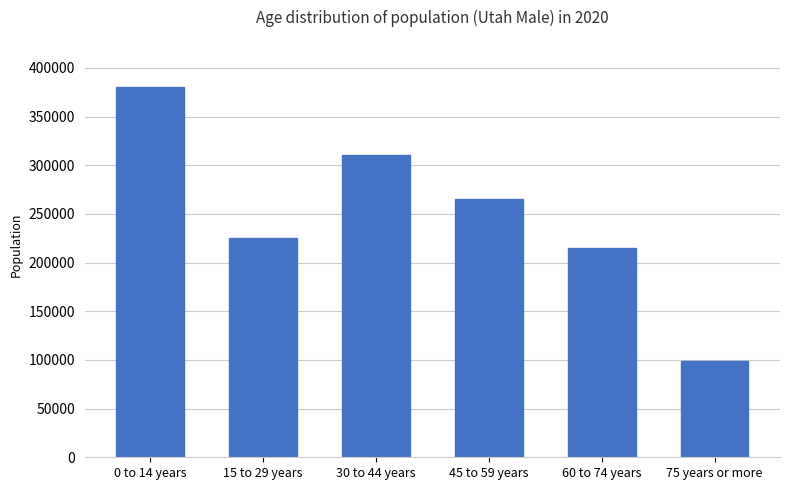

Are the bars grouped side by side (vs. stacked)?

No